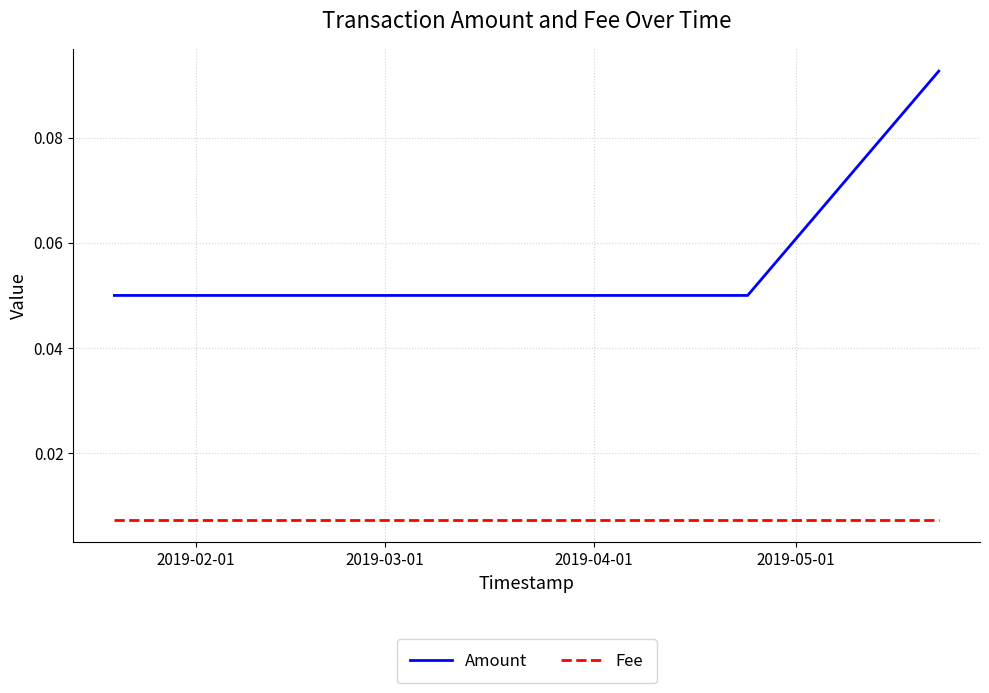

At how many categories does at least one series exceed 0?

3